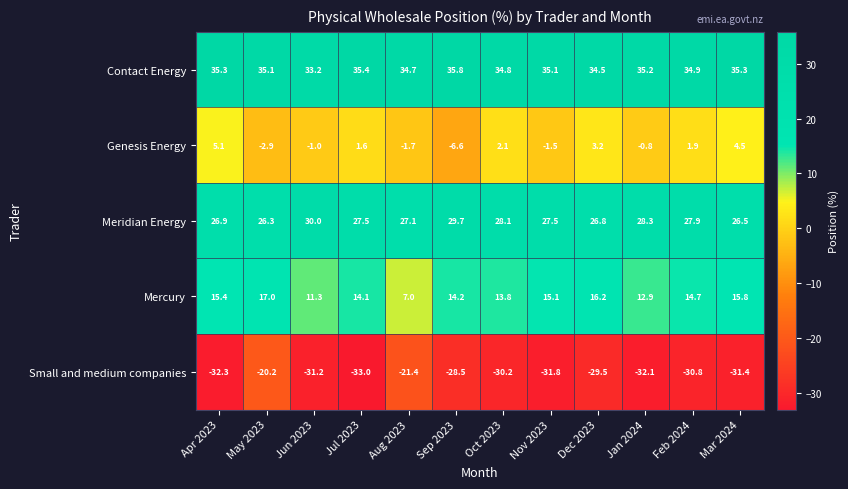

What is the difference between the Small and medium companies values at Feb 2024 and Apr 2023?

1.5